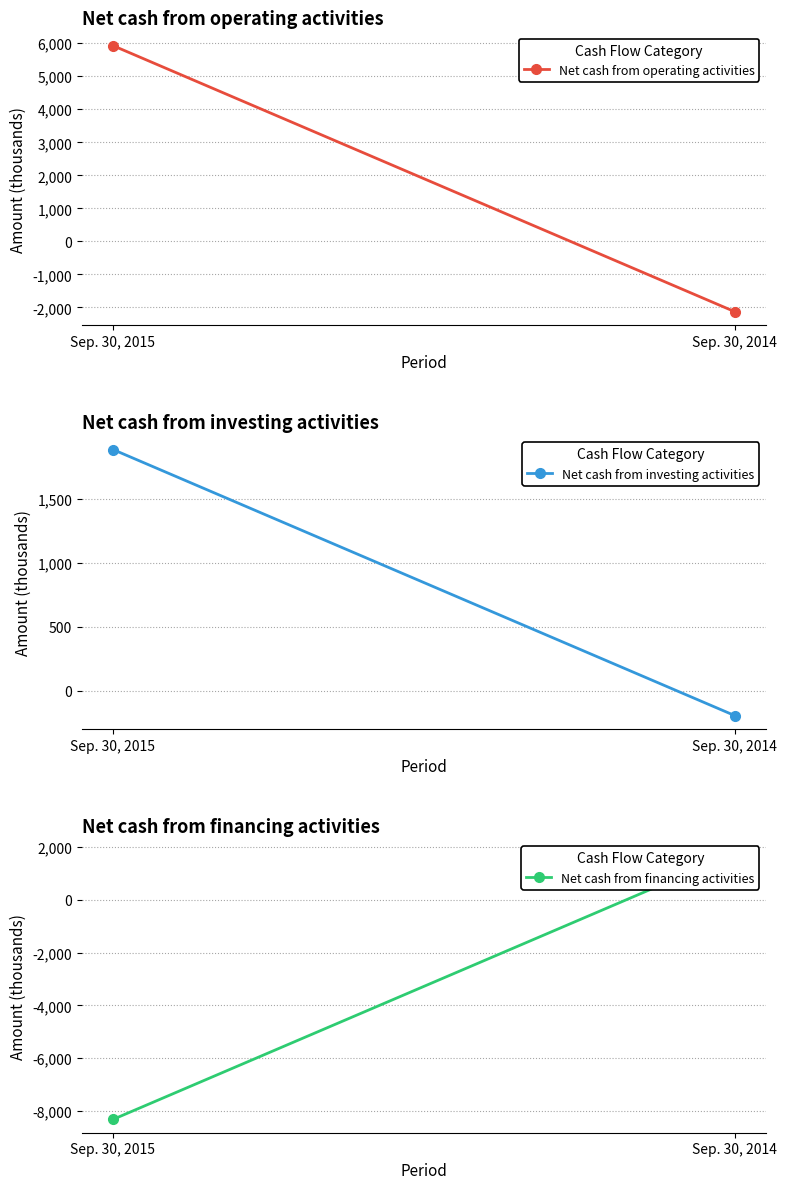

The Net cash from investing activities series shows 3391 at Sep. 30, 2015. True or false?

False